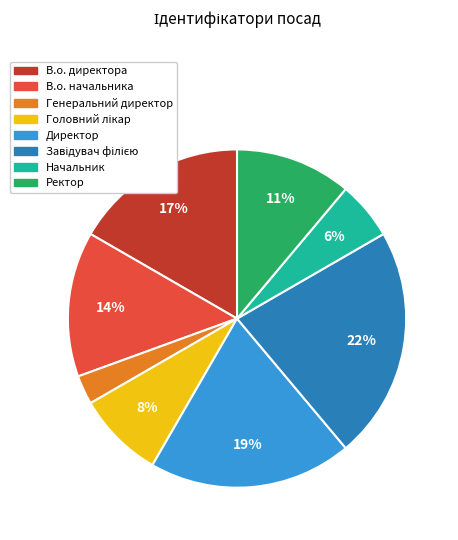

Does any single category account for the majority?

No